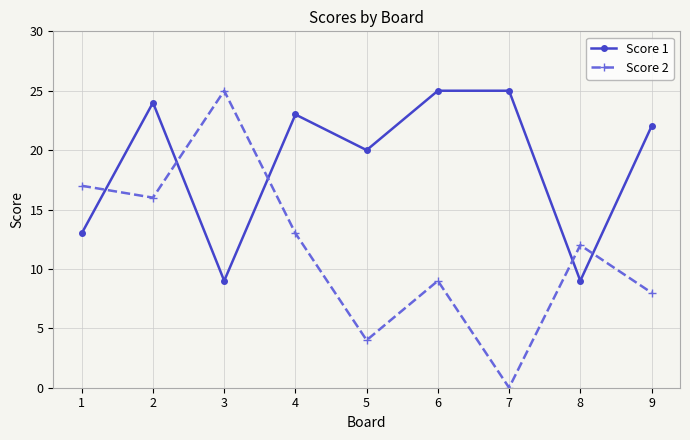

Which series ends up on top after the final intersection of Score 1 and Score 2?

Score 1